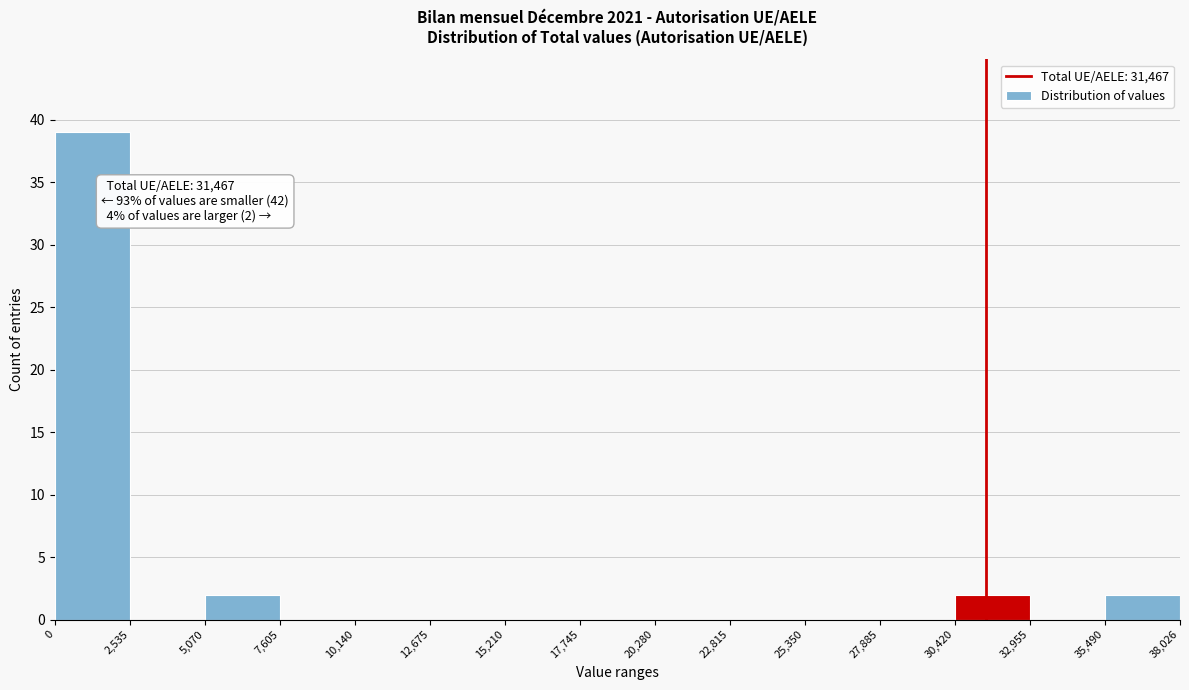

Which range on the x-axis has the tallest bar?

0 to 2,535